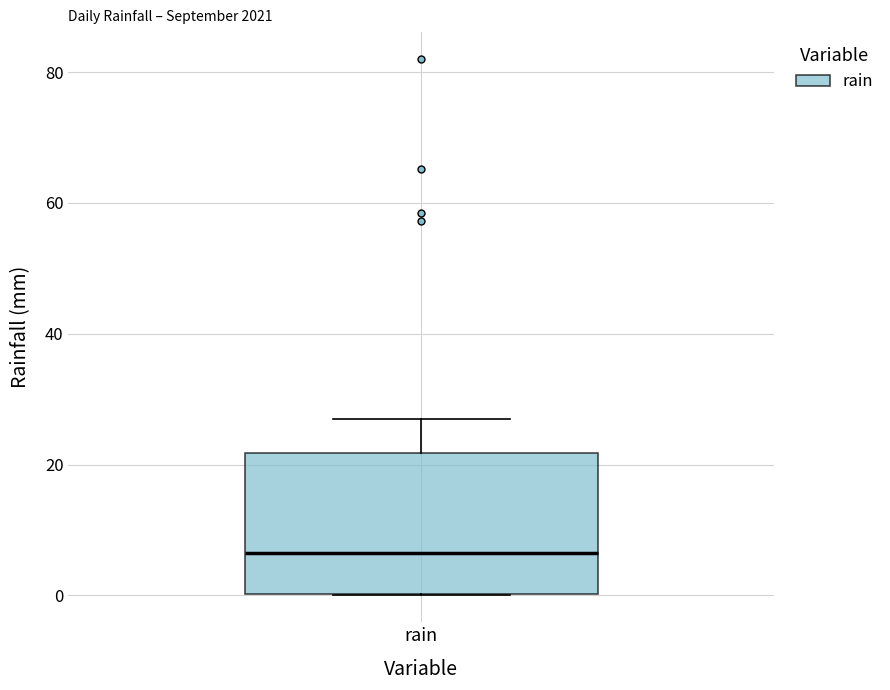

Read this box plot against the y-axis: the position of the median line, the range covered by the box, and the ends of both whiskers. The values are not printed on the chart, so give them approximately, as read against the axis.

median 6, box 0 to 22, whiskers 0 to 28